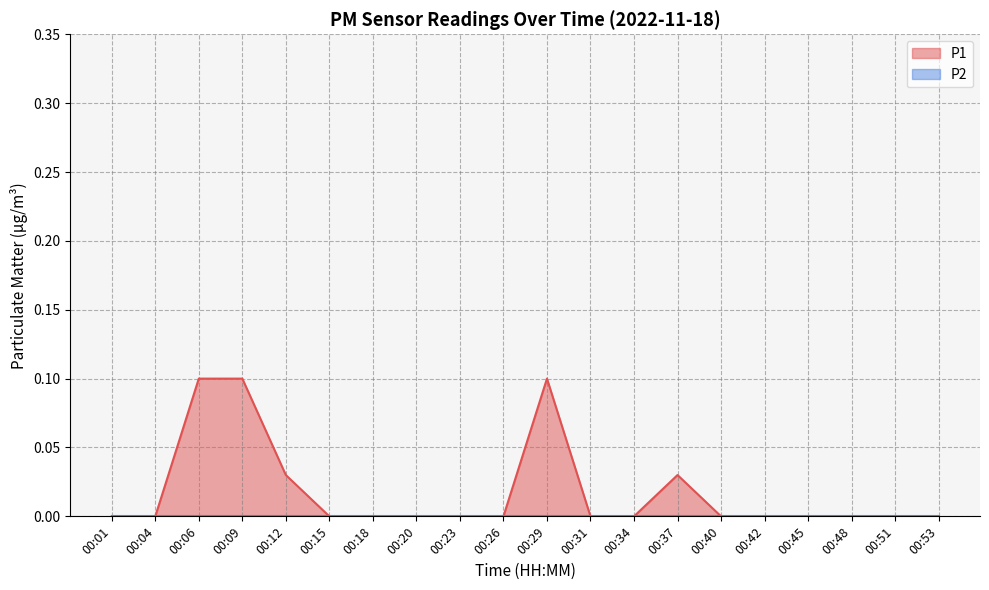

What is the difference between the second highest and minimum values?

0.1